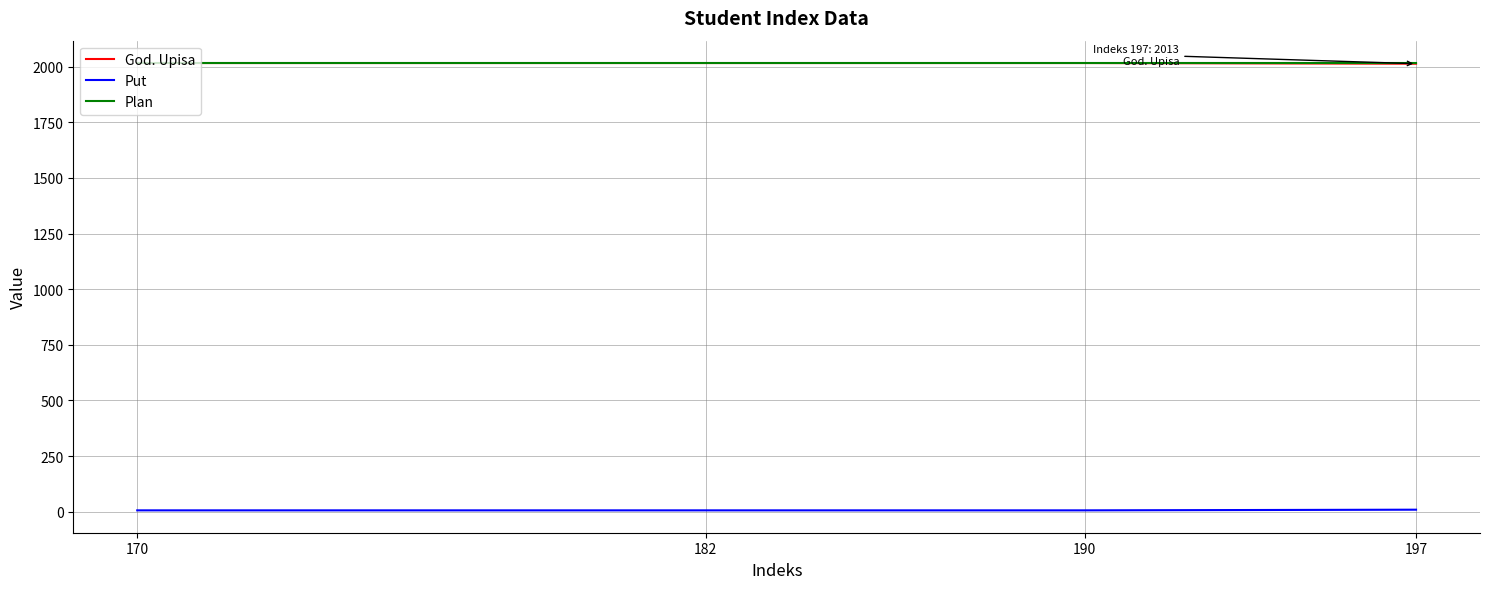

What are all the series names shown in the legend?

God. Upisa, Put, Plan